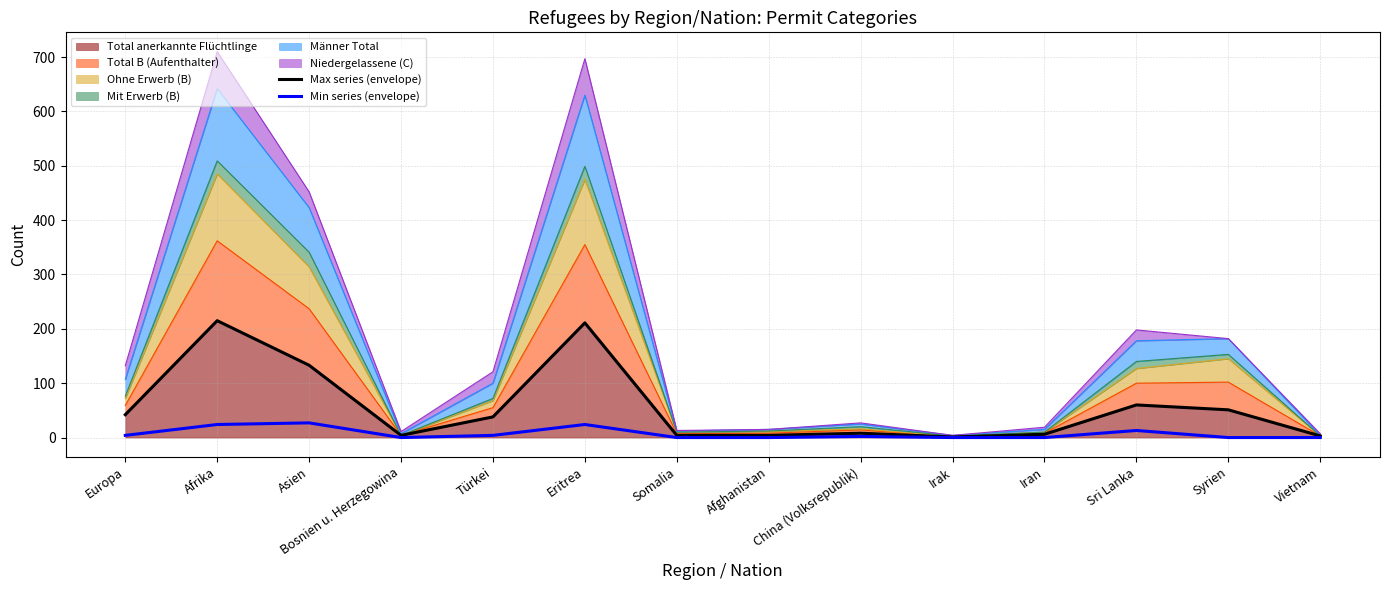

What position from the right is Vietnam?

1